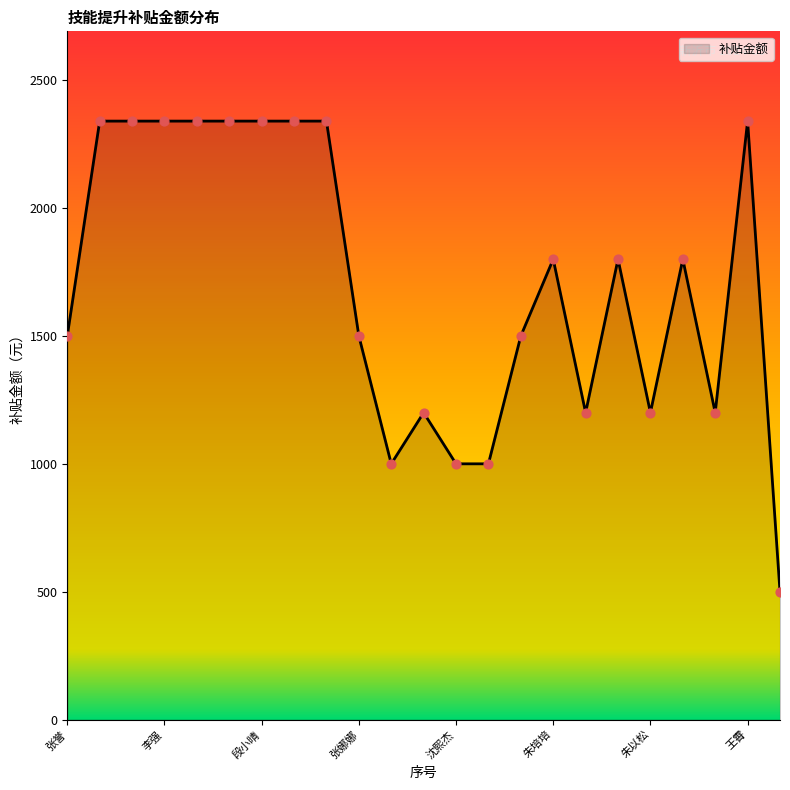

What is the difference between the maximum and minimum values?

1840